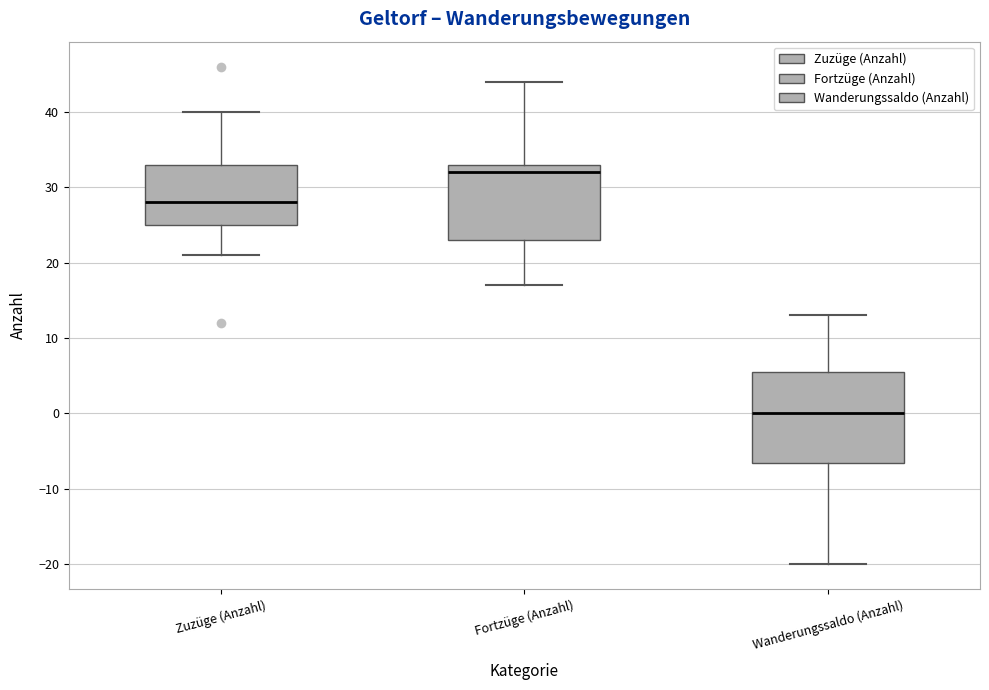

Where does the median line of the box for Fortzüge (Anzahl) sit on the y-axis? The values are not printed on the chart, so give them approximately, as read against the axis.

32